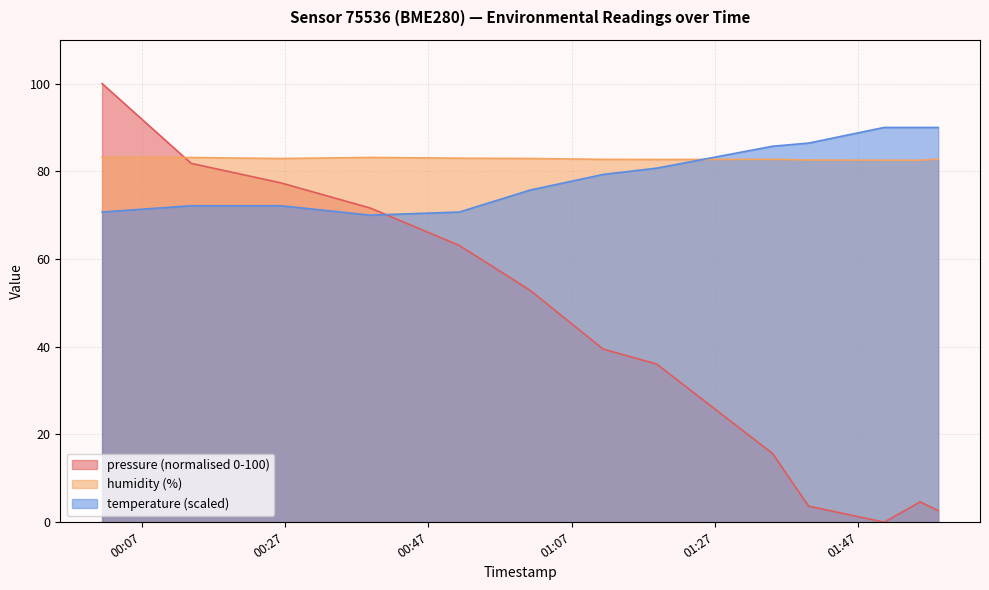

What is the difference between the highest and lowest values at 2023-02-17T01:58:08?

87.4